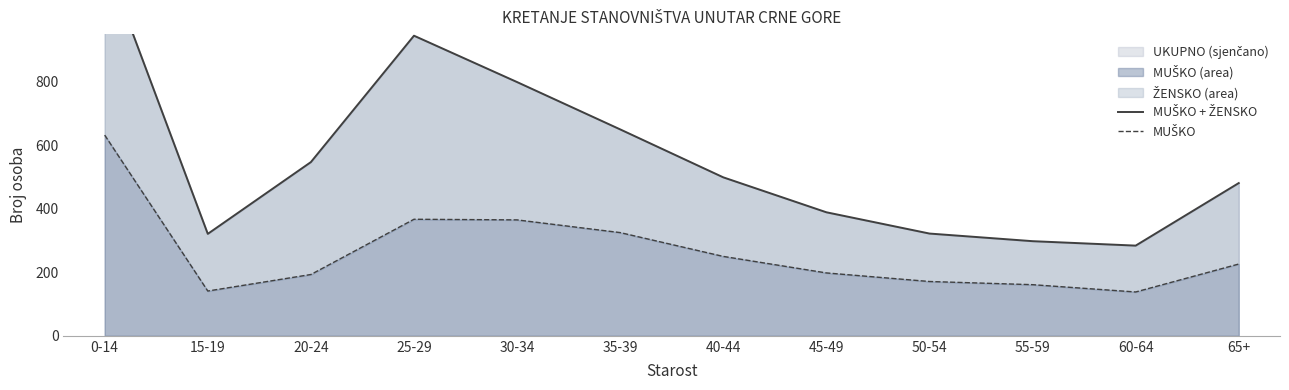

The MUŠKO + ŽENSKO series shows 1436 at 30-34. True or false?

False